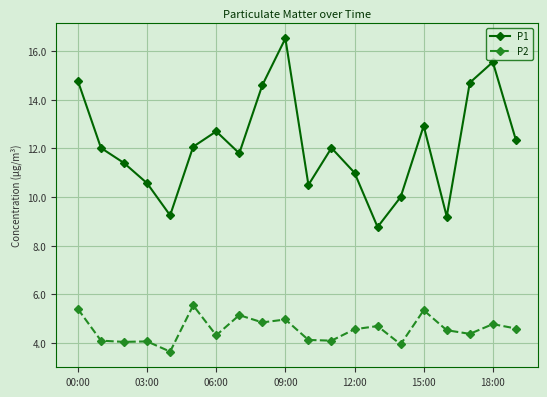

What is the lowest value of the P1 series?

8.8